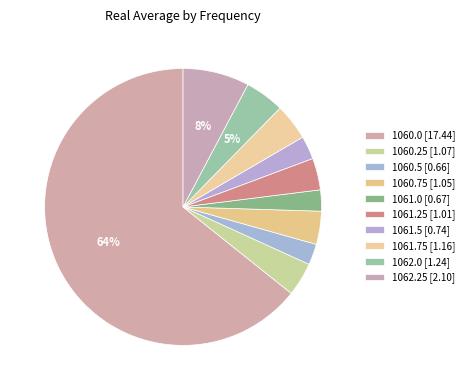

Rank the categories by value from highest to lowest.

1060.0, 1062.25, 1062.0, 1061.75, 1060.25, 1060.75, 1061.25, 1061.5, 1061.0, 1060.5